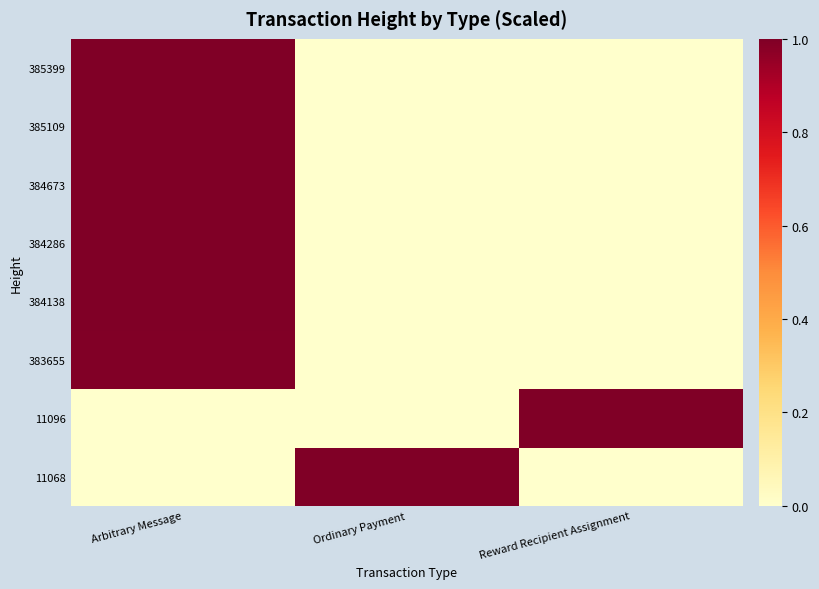

How many distinct data groups are displayed?

8